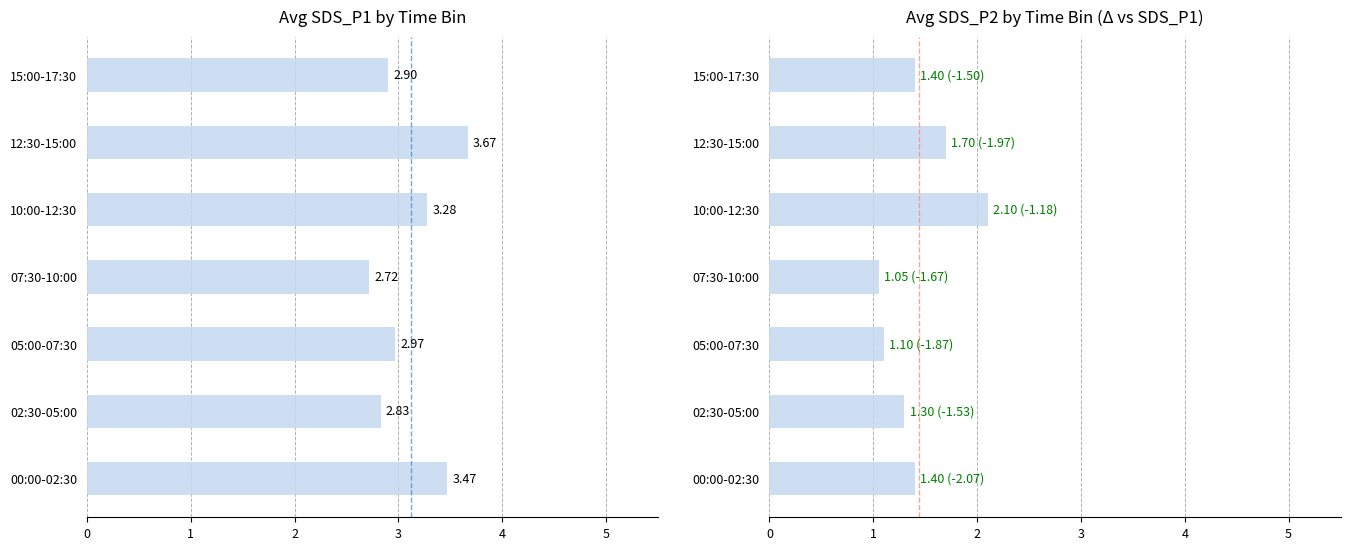

How many bars are there in total?

14